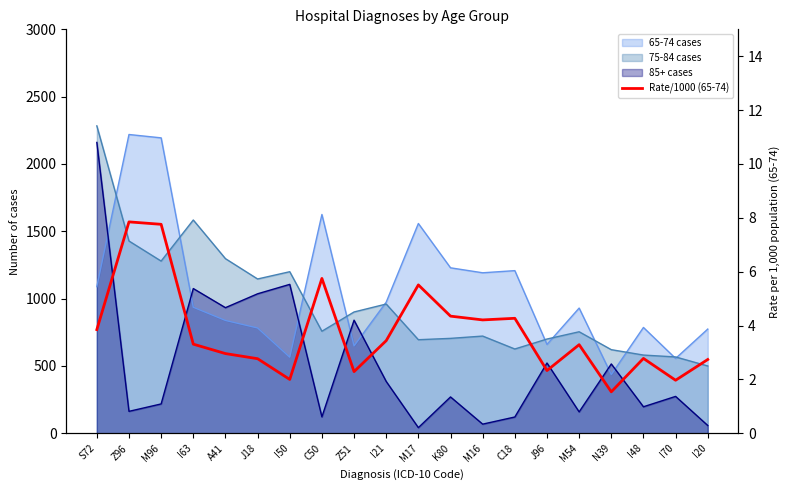

Rank the categories by value from highest to lowest.

Z96, M96, C50, M17, K80, C18, M16, S72, I21, I63, M54, A41, I48, J18, I20, J96, Z51, I50, I70, N39